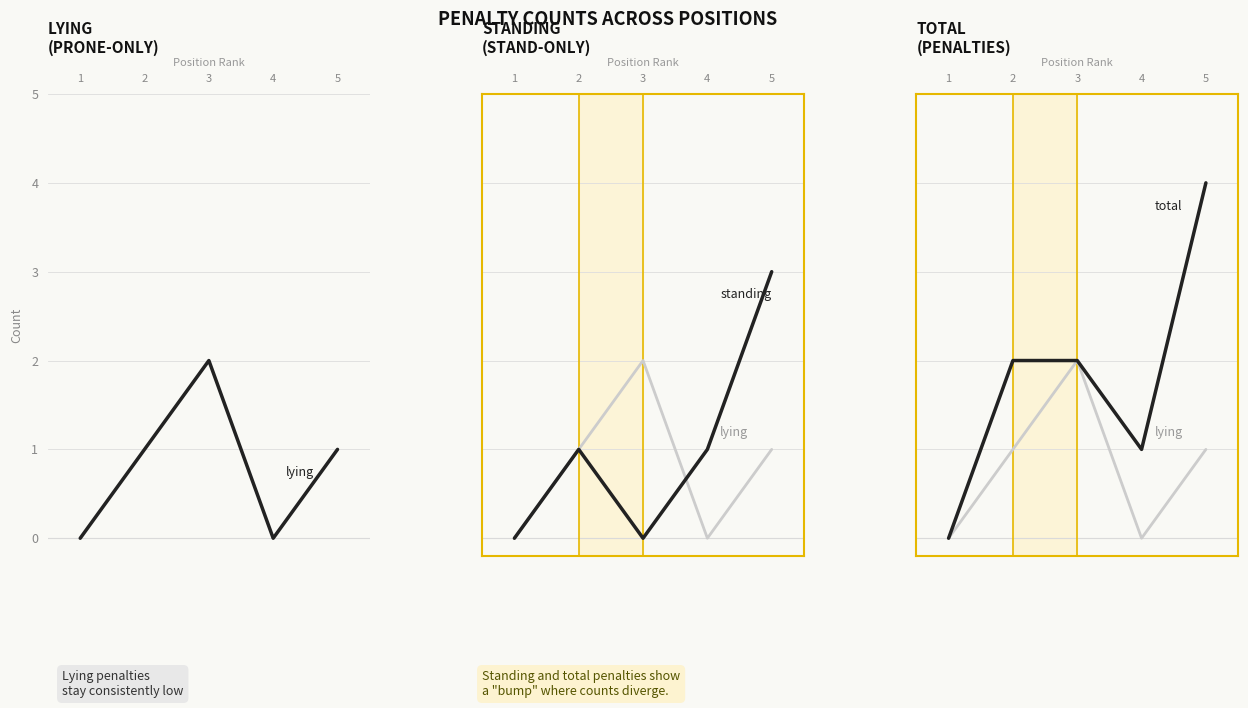

Which series changed the most between 1 and 2?

total